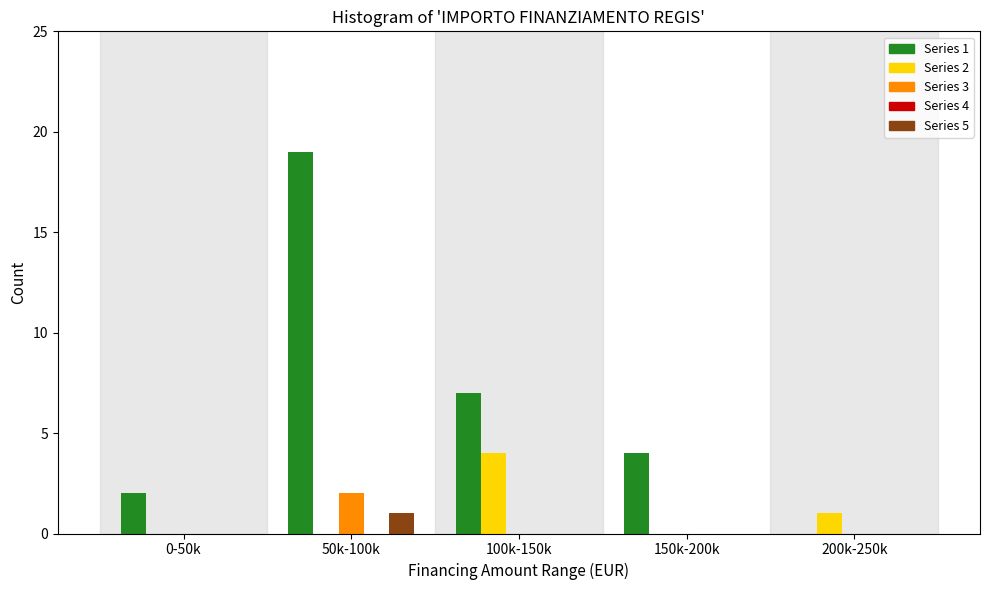

Which series has the largest total across all categories?

Series 1